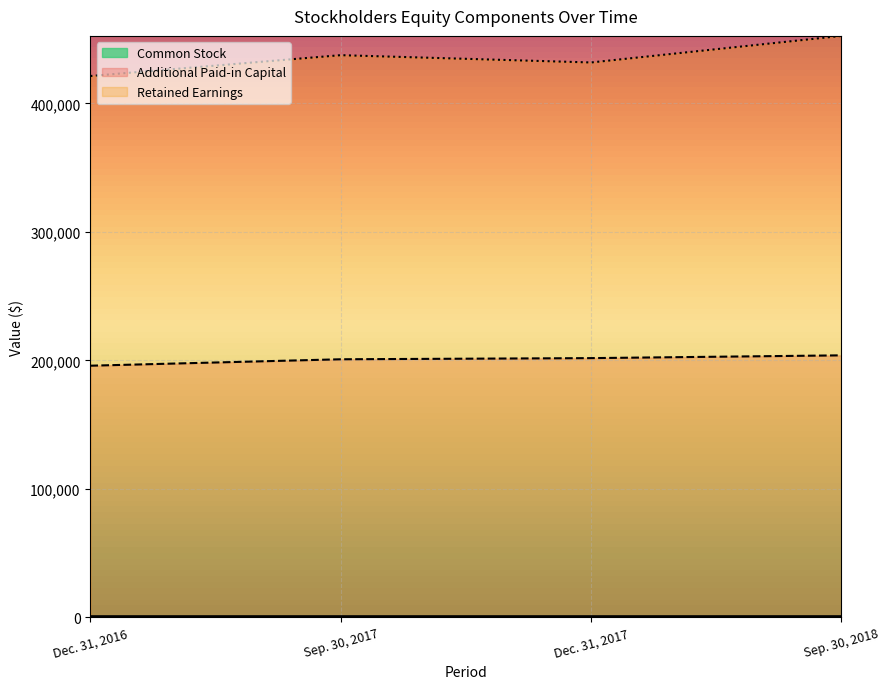

True or false: Additional Paid-in Capital and Retained Earnings cross at least once.

False